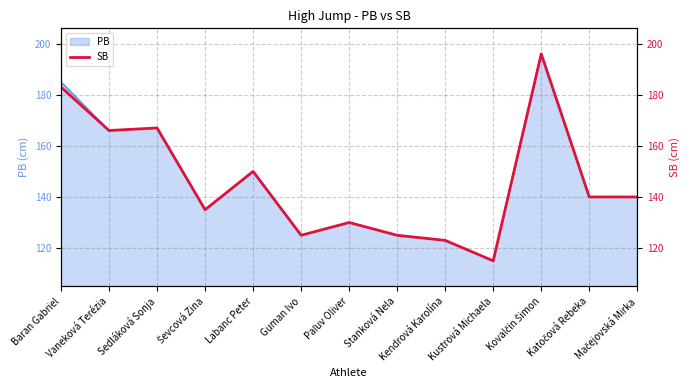

How many interior local valleys (lower than both neighbors) does the data have?

4